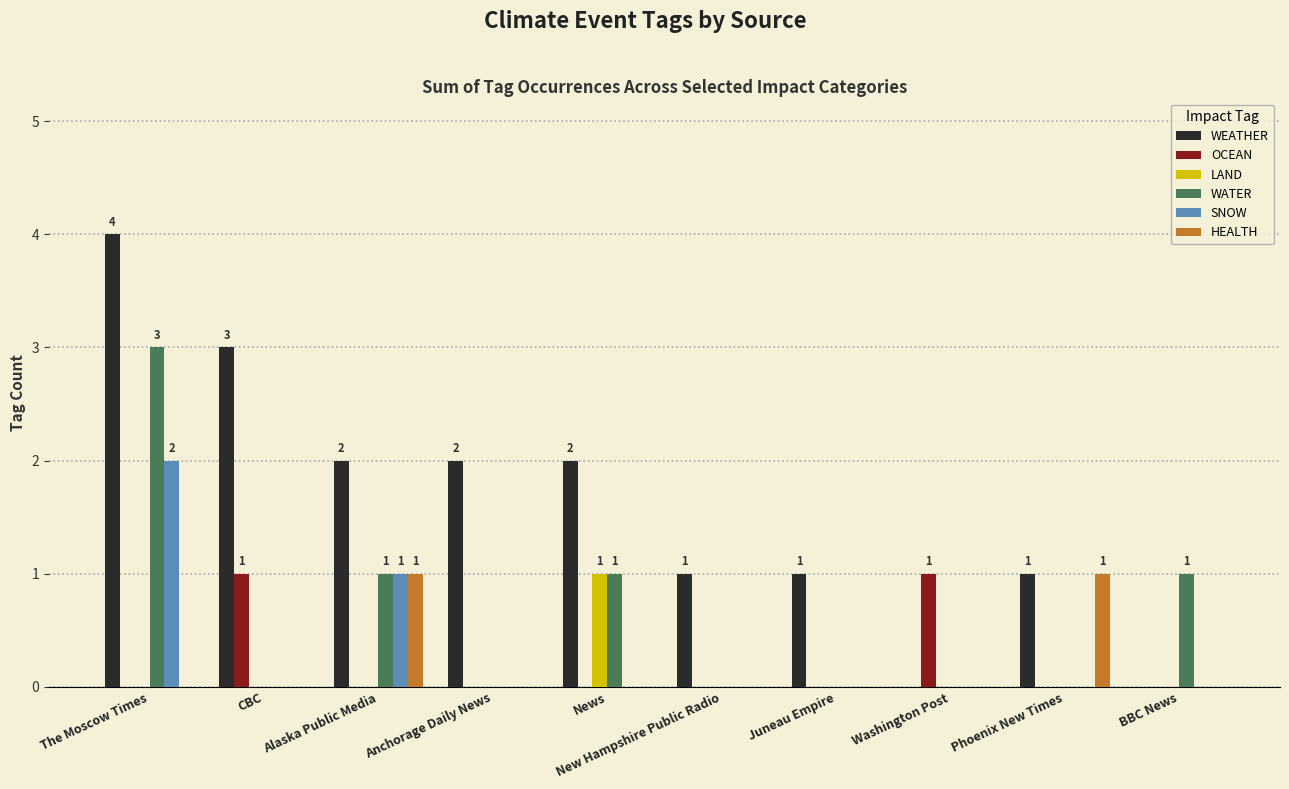

What is the total value across all series at Alaska Public Media?

5